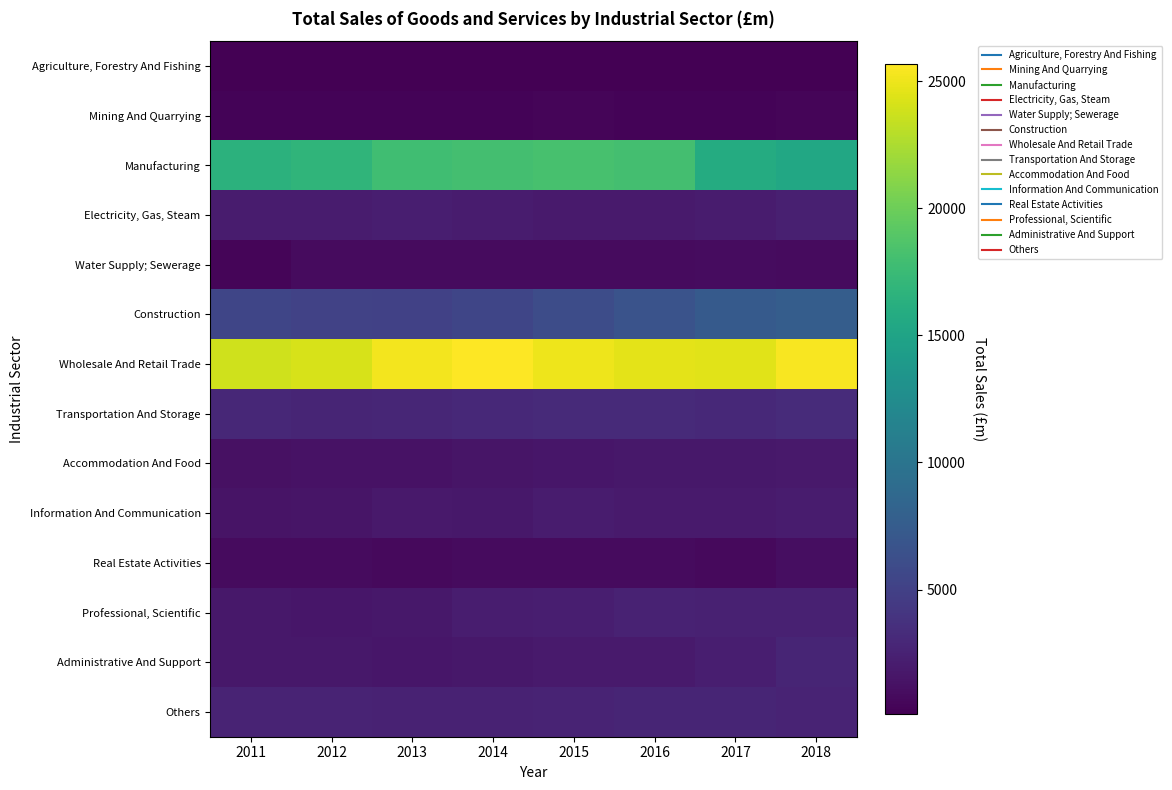

Which series has the widest spread of values?

Manufacturing